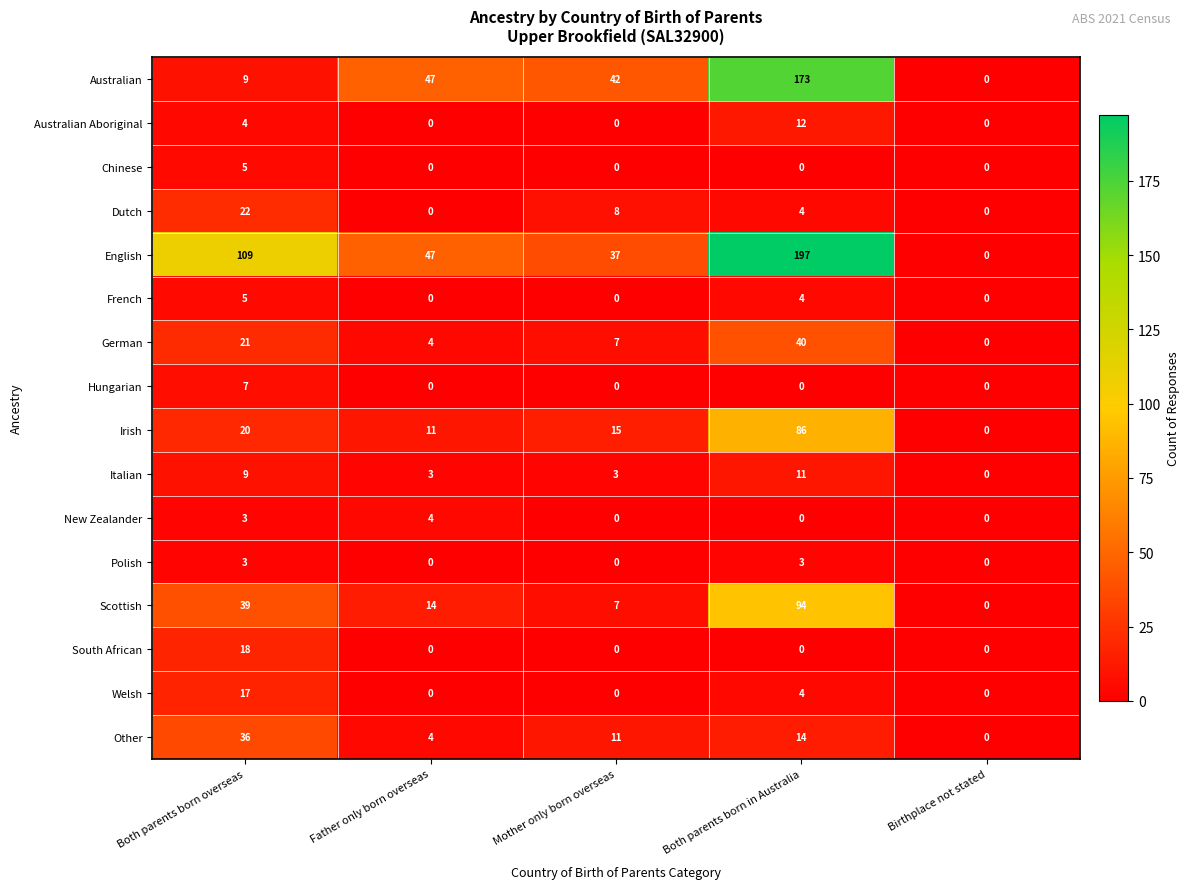

List the labels in order of English value, largest first.

Both parents born in Australia, Both parents born overseas, Father only born overseas, Mother only born overseas, Birthplace not stated